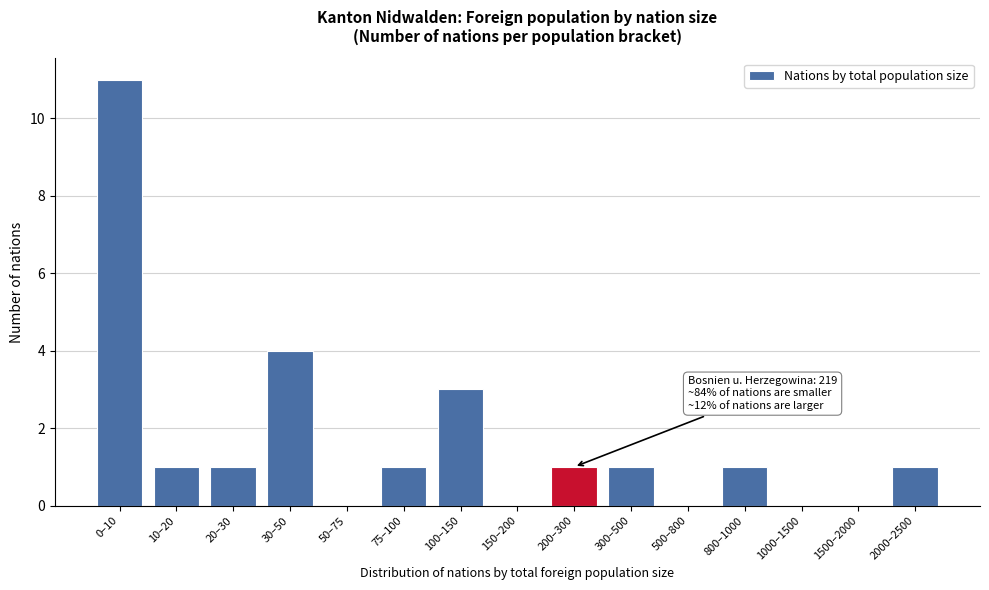

Reading right to left, what are all the values shown in this chart?

2000–2500=1	1500–2000=0	1000–1500=0	800–1000=1	500–800=0	300–500=1	200–300=1	150–200=0	100–150=3	75–100=1	50–75=0	30–50=4	20–30=1	10–20=1	0–10=11